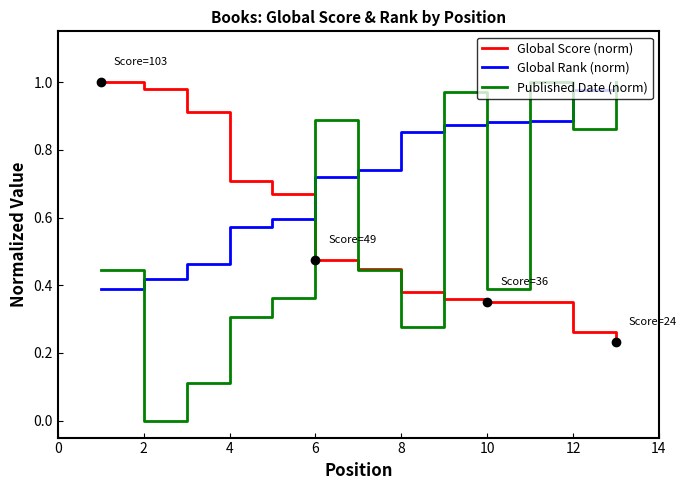

Which series ends up on top after the final intersection of Global Rank (norm) and Global Score (norm)?

Global Rank (norm)